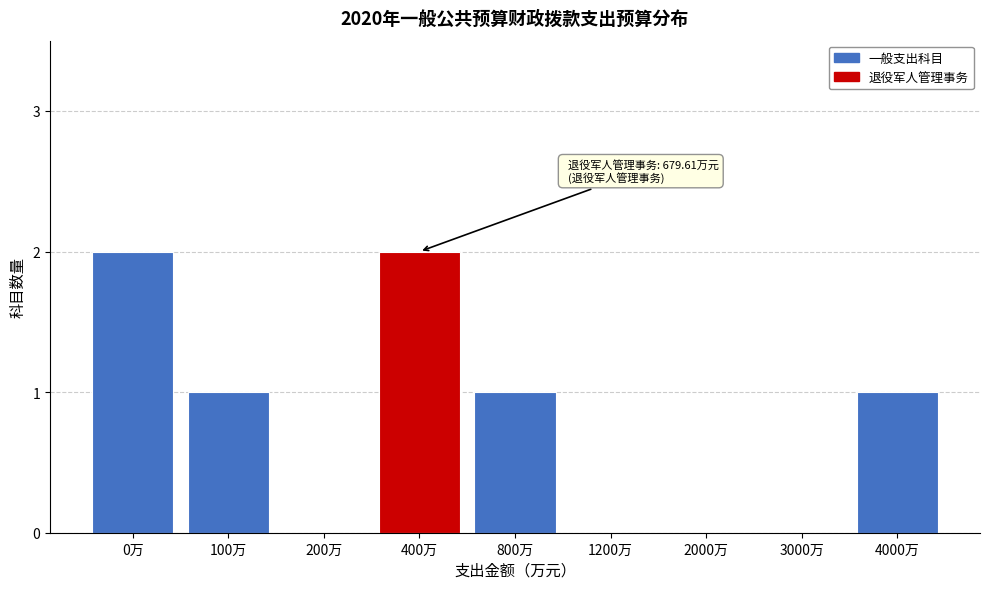

Reading right to left, list all the values displayed in this chart.

4000万=1	3000万=0	2000万=0	1200万=0	800万=1	400万=2	200万=0	100万=1	0万=2